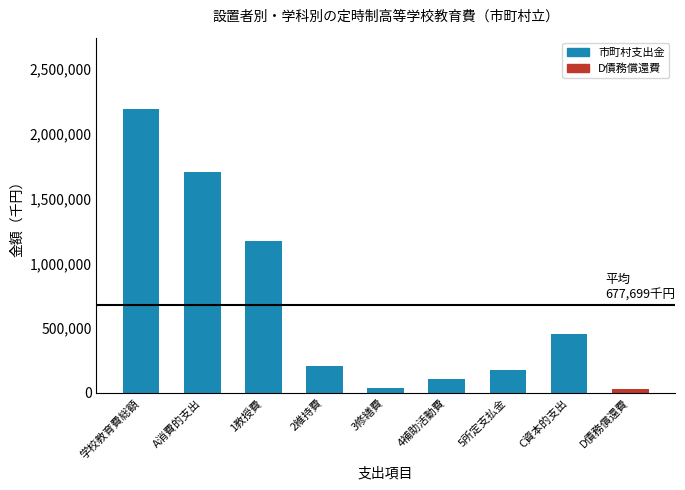

What is the sum of all values?

6099293